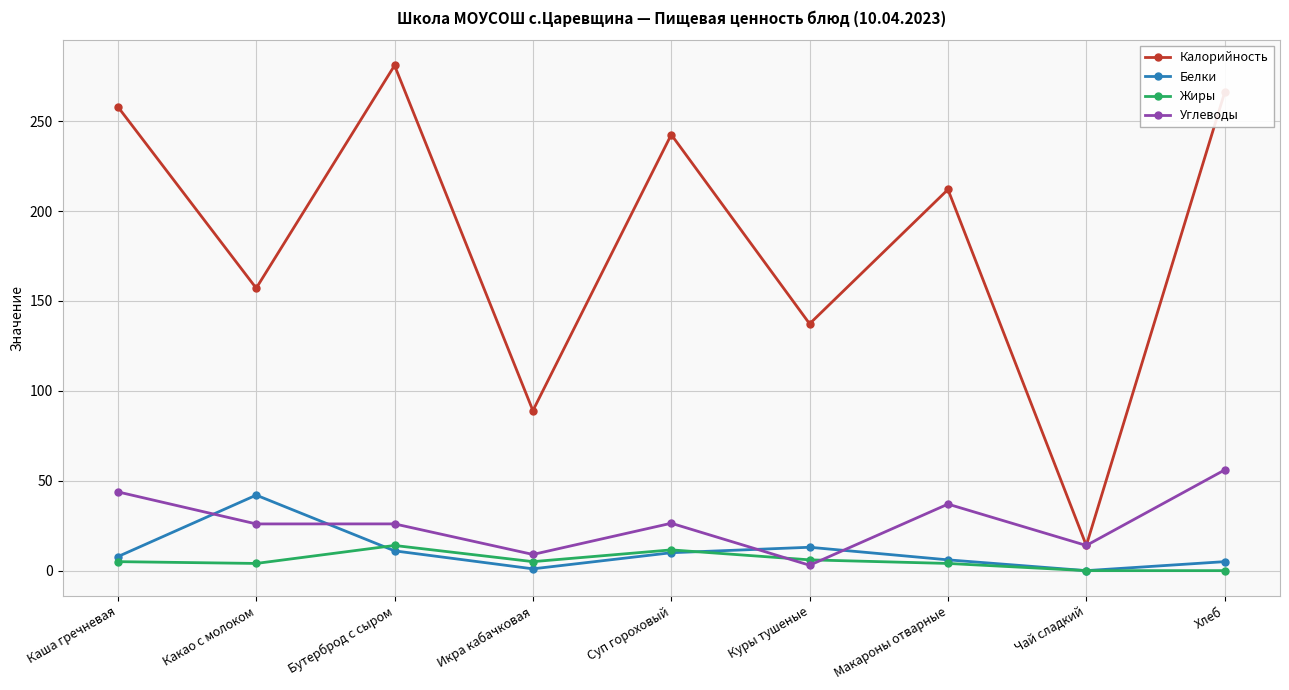

Is it true that Белки equals 0.0 at Чай сладкий?

True